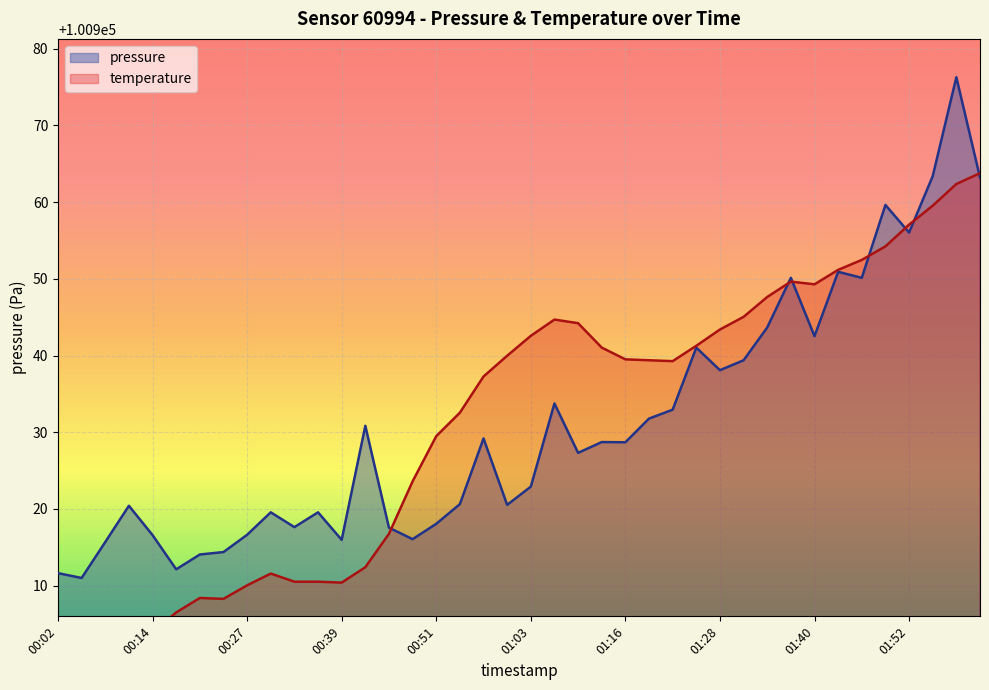

What is the difference between the temperature values at 00:20 and 00:23?

0.1